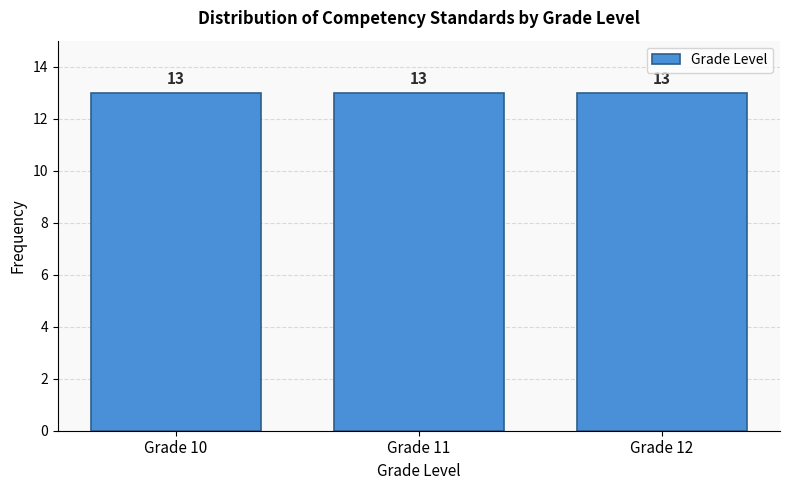

Reading left to right, transcribe this chart: for each bar, give the range it covers on the x-axis and its height.

9.5 to 10.5: 13
10.5 to 11.5: 13
11.5 to 12.5: 13